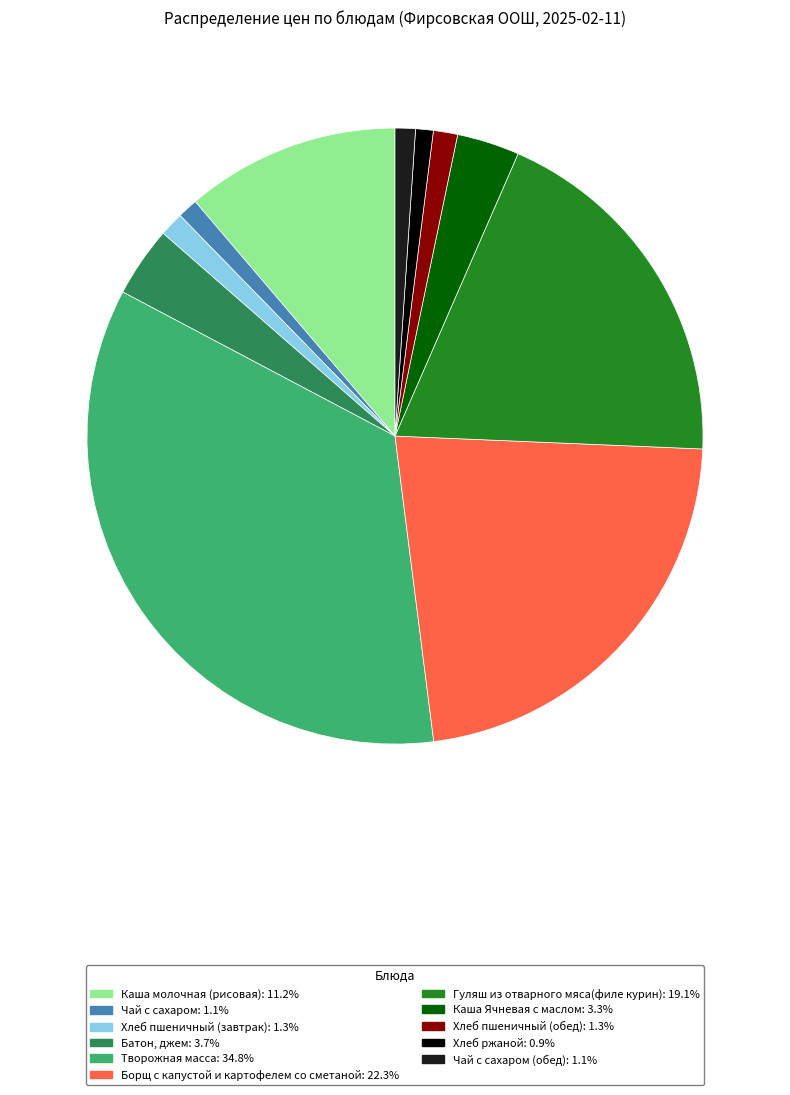

Is there any slice that represents more than half of the pie?

No